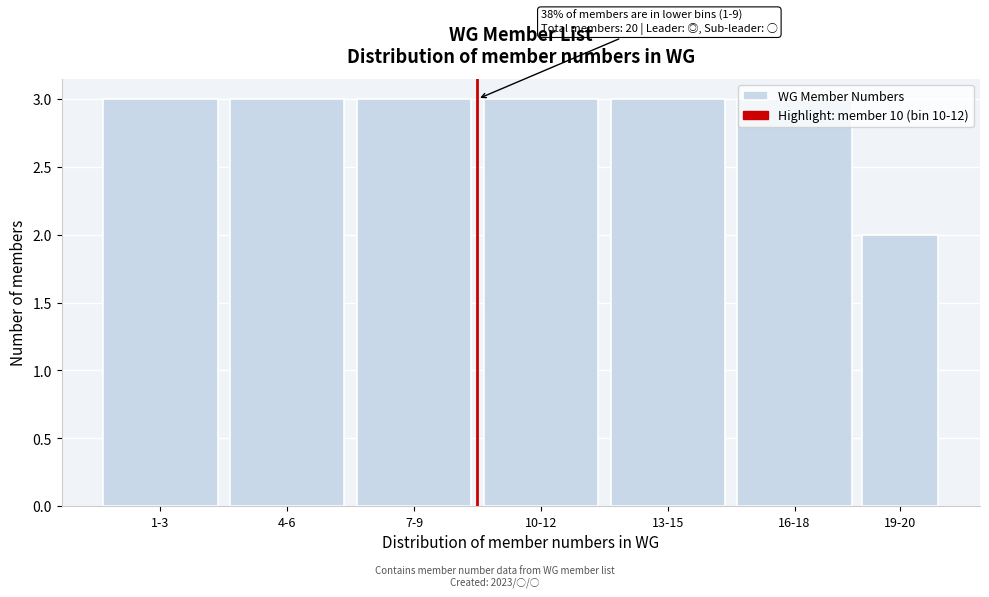

True or false: the data shows 3 at 10-12.

True